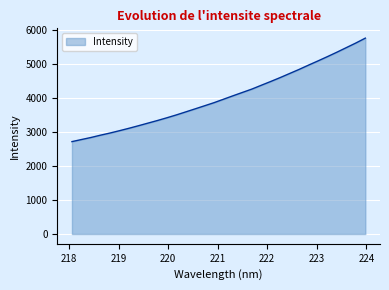

What is the smallest value displayed?

2710.9